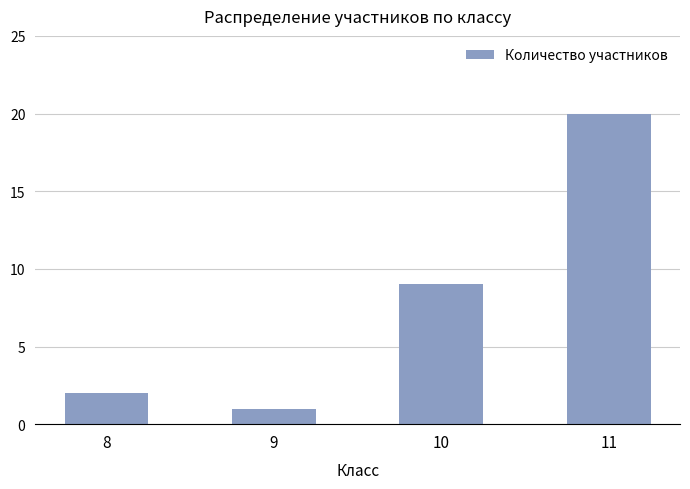

What is the difference between the values at 11 and 10?

11